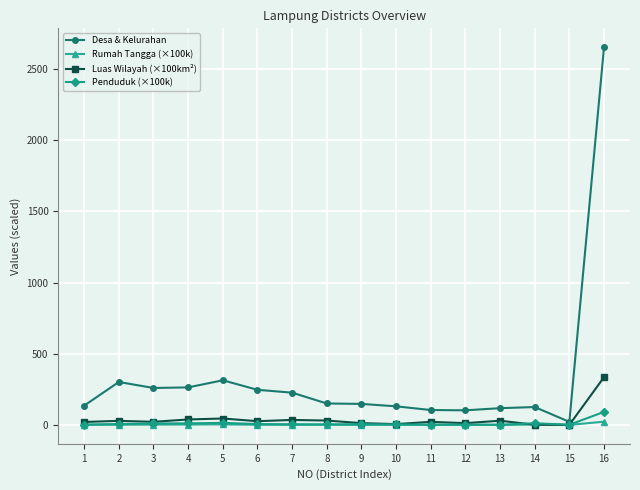

The value of Desa & Kelurahan at 2 is 302.0. True or false?

True